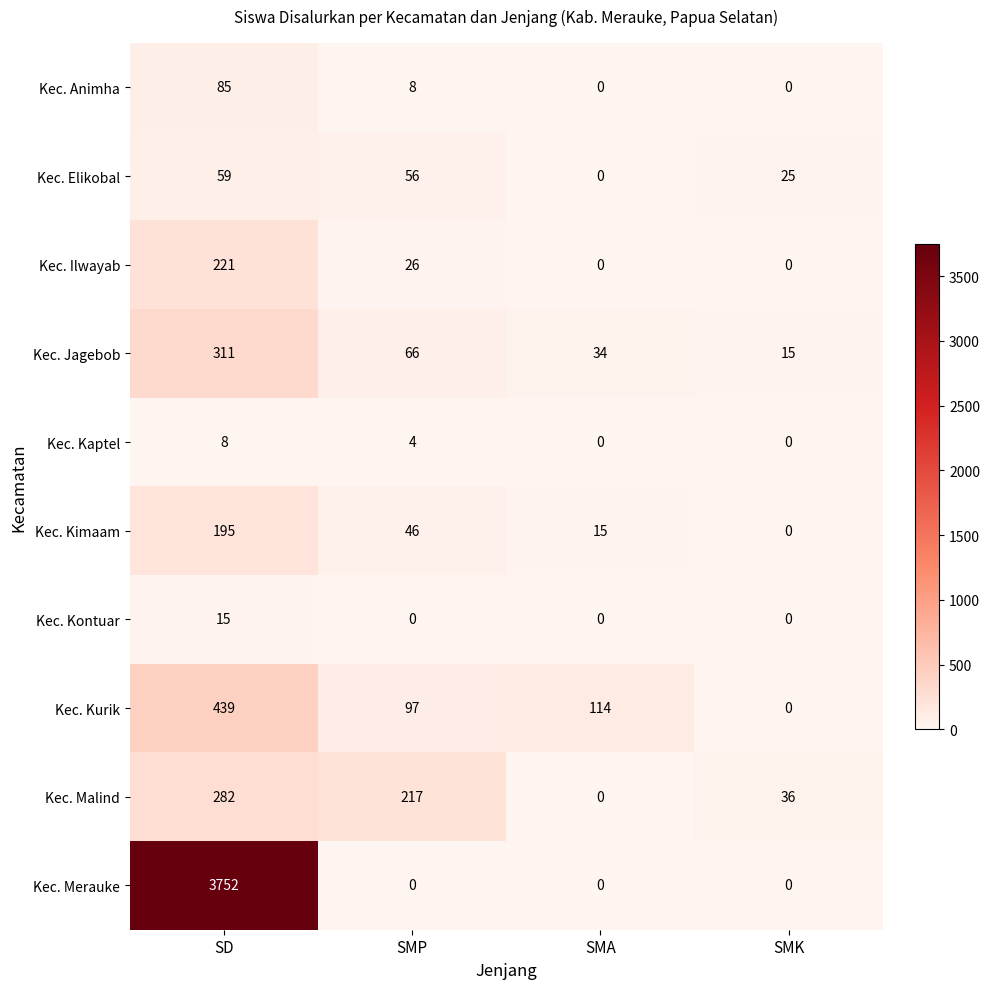

What is the sum of the Kec. Kontuar values at SMA and SD?

15